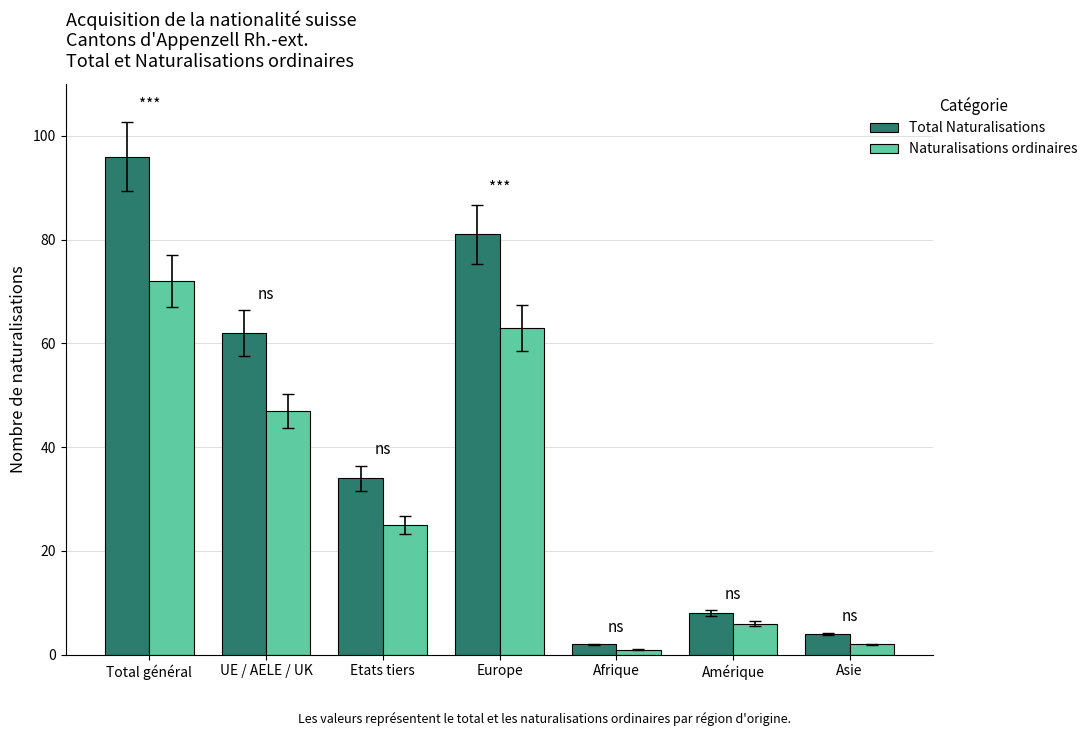

What is the approximate value of Naturalisations ordinaires at Europe?

63